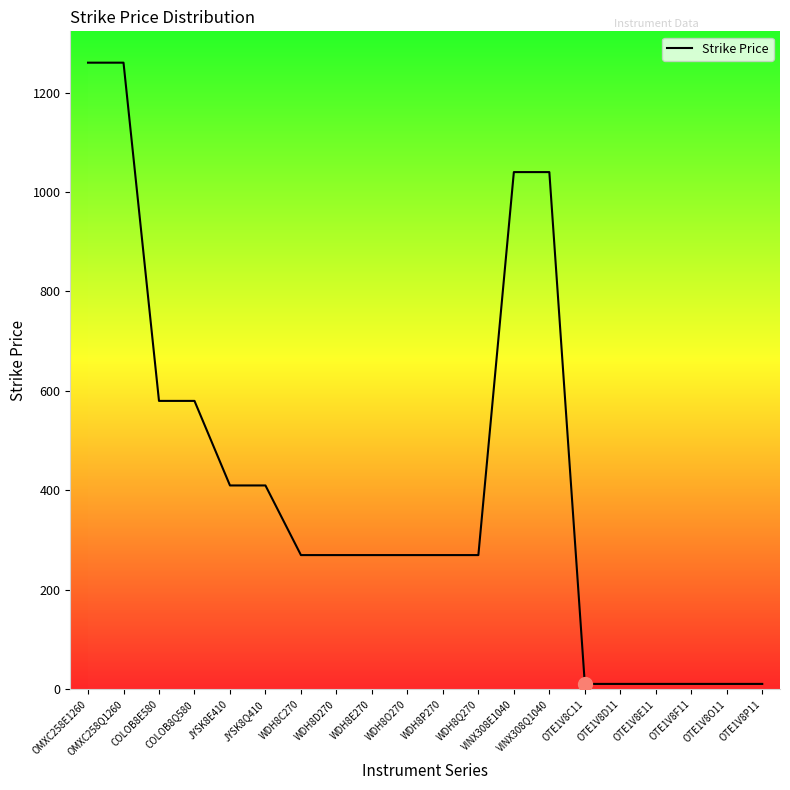

Reading left to right, what are all the values shown in this chart?

1260	1260	580	580	410	410	270	270	270	270	270	270	1040	1040	11	11	11	11	11	11